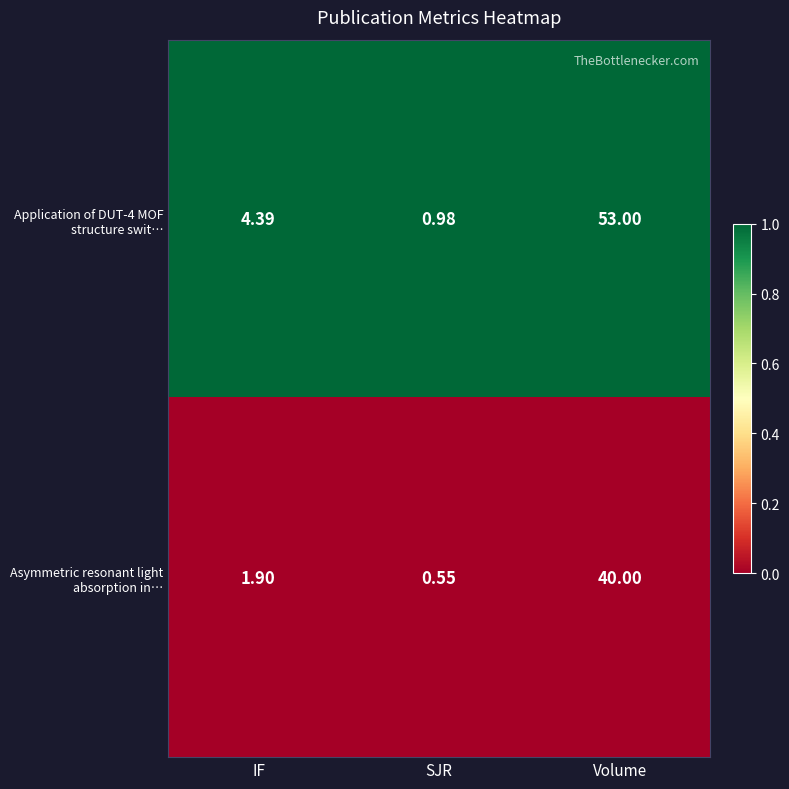

Which category has the highest value across all series?

Volume